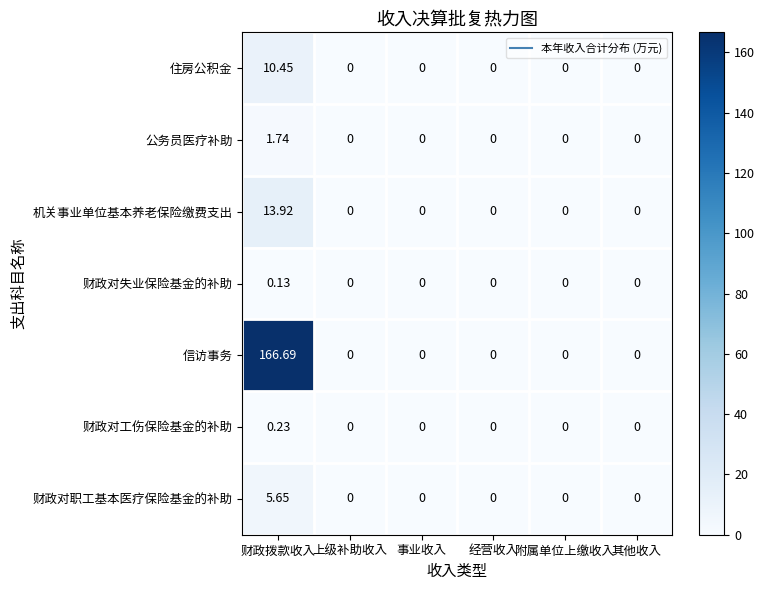

Rank the series by their maximum value, from highest to lowest.

信访事务, 机关事业单位基本养老保险缴费支出, 住房公积金, 财政对职工基本医疗保险基金的补助, 公务员医疗补助, 财政对工伤保险基金的补助, 财政对失业保险基金的补助